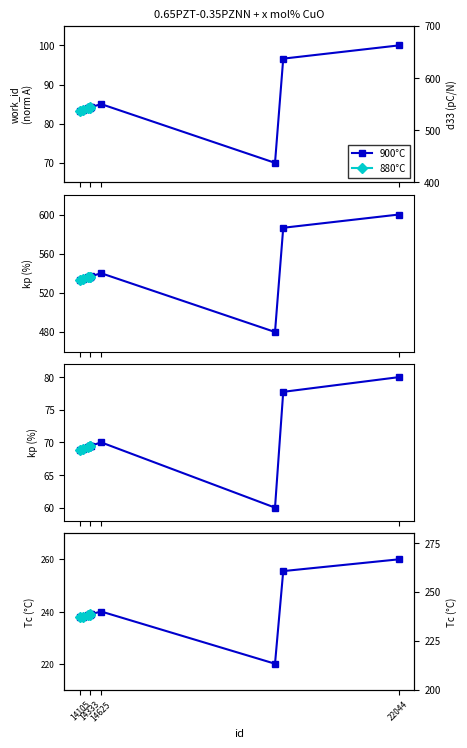

True or false: 900°C and 880°C intersect in this chart.

False